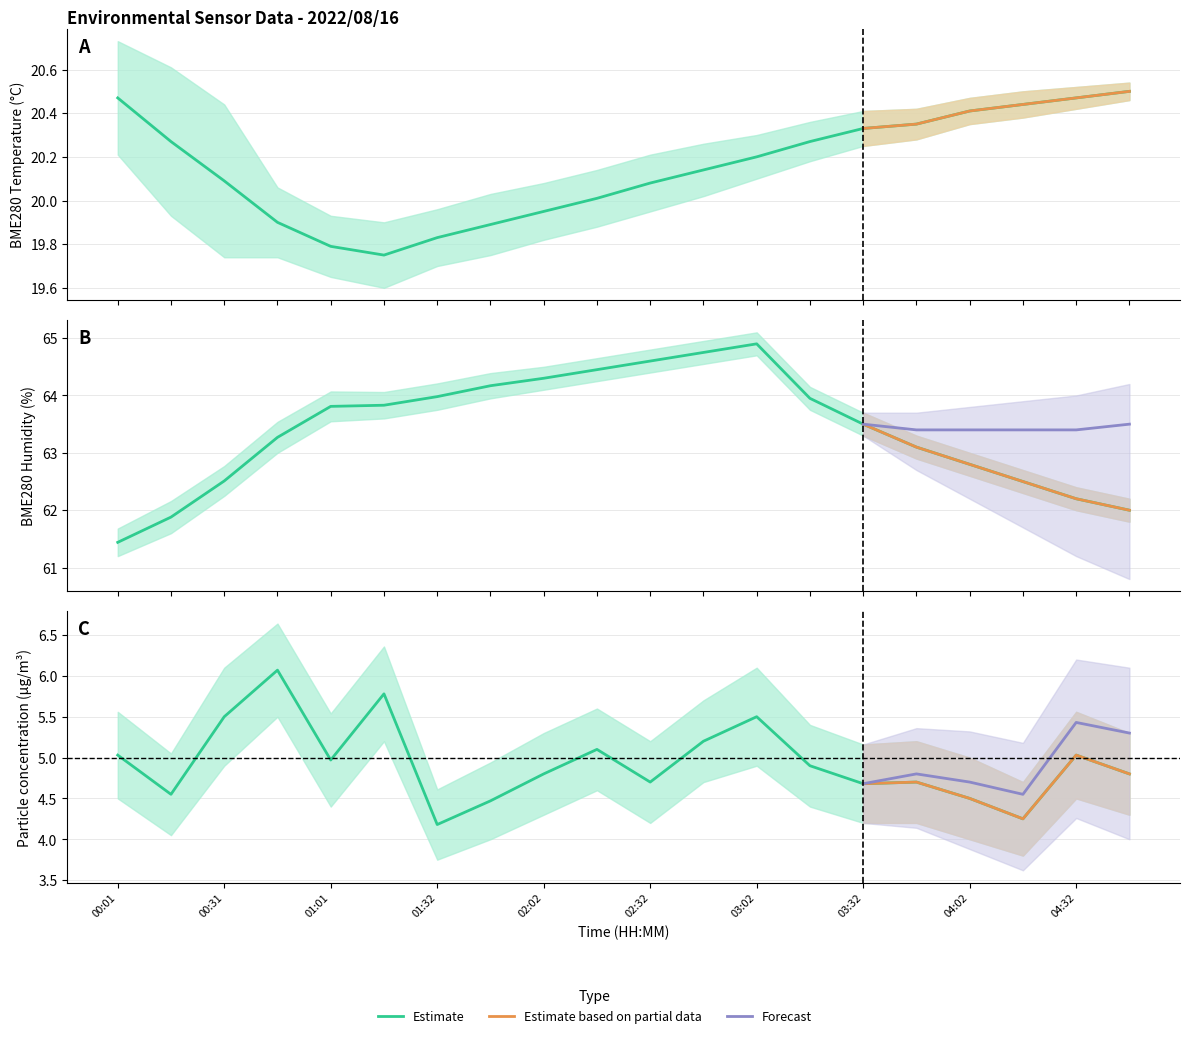

True or false: BME280_humidity and BME280_temperature cross at least once.

False